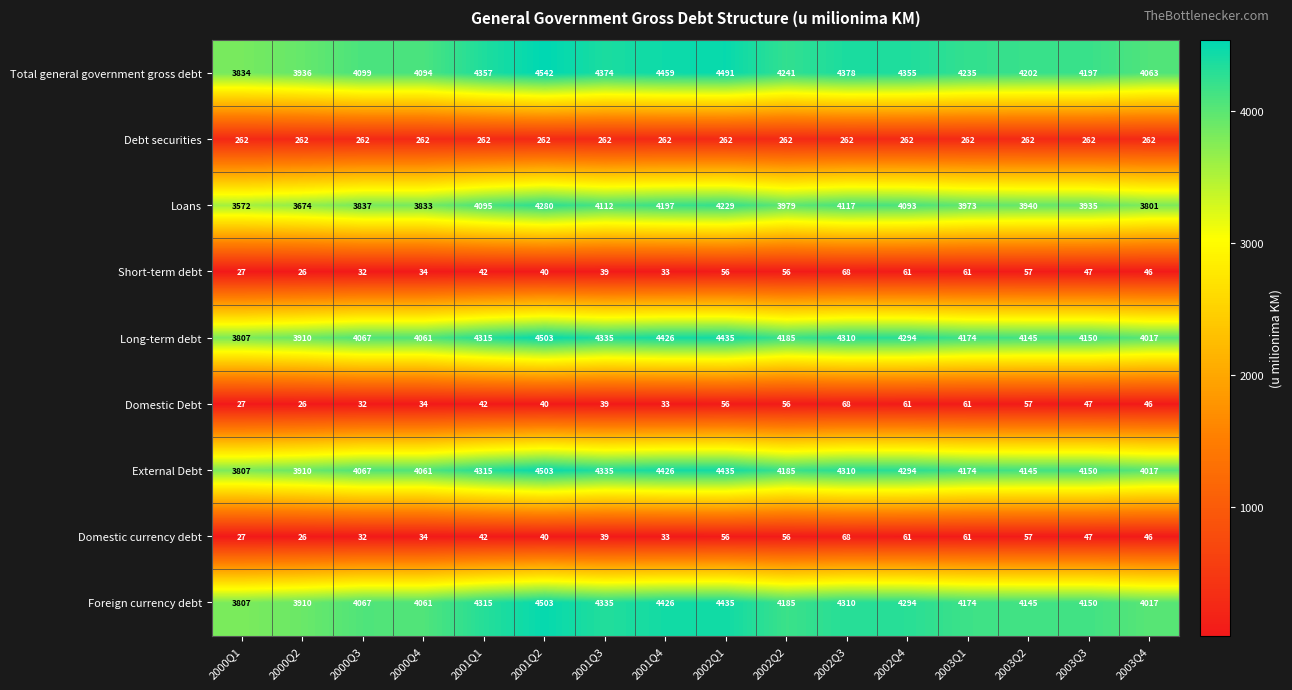

What is the spread (max minus min) of values at 2002Q4?

4294